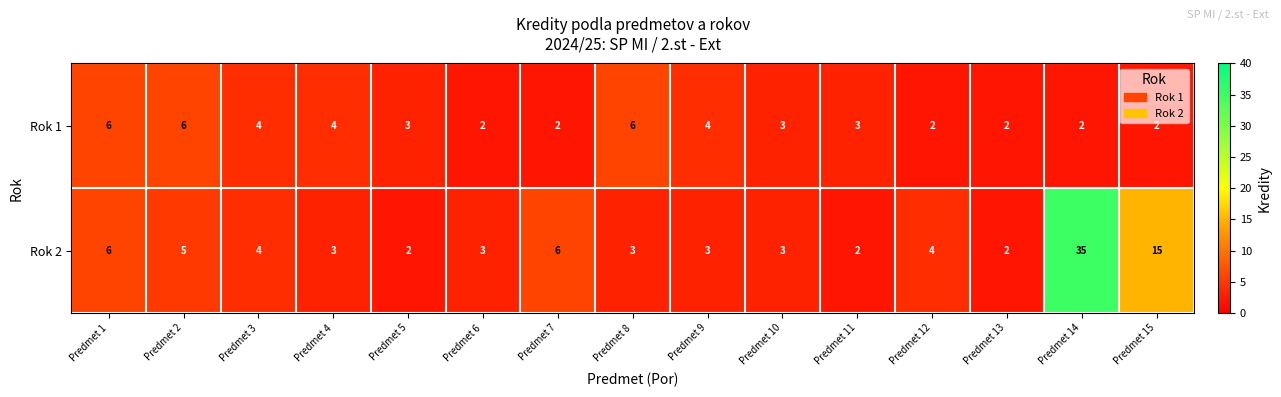

Between Predmet 6 and Predmet 7, which series saw the biggest shift?

Rok 2